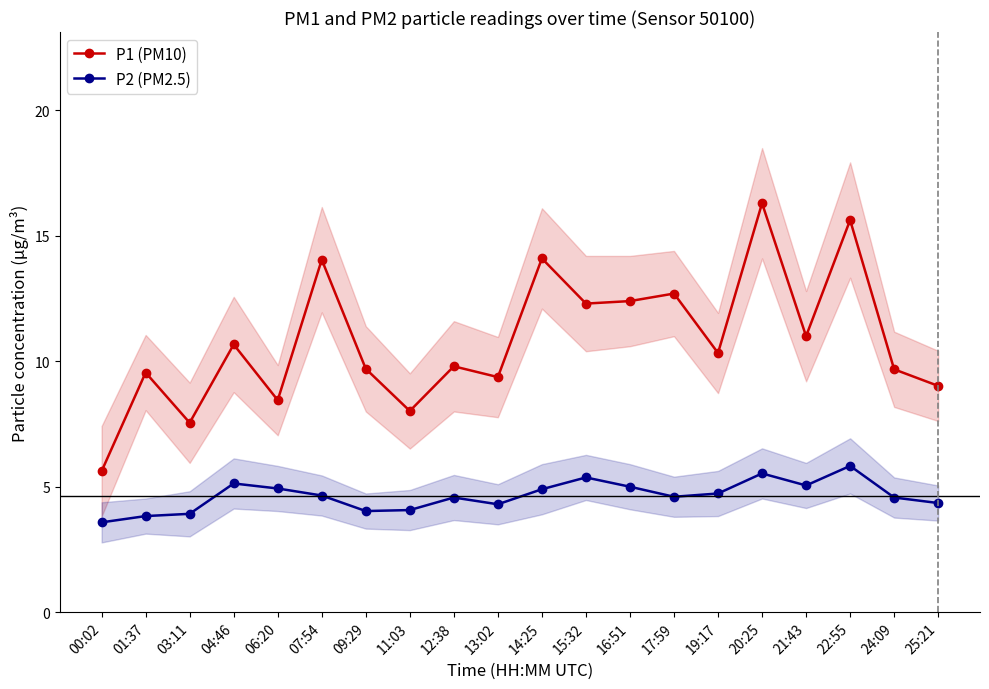

Rank the series at 15:32 from lowest to highest value.

P2 (PM2.5), P1 (PM10)